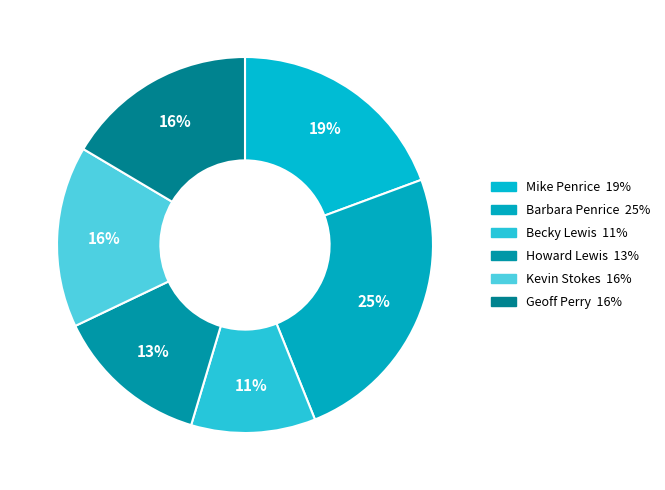

What is the total percentage of Geoff Perry and Mike Penrice?

35.8%